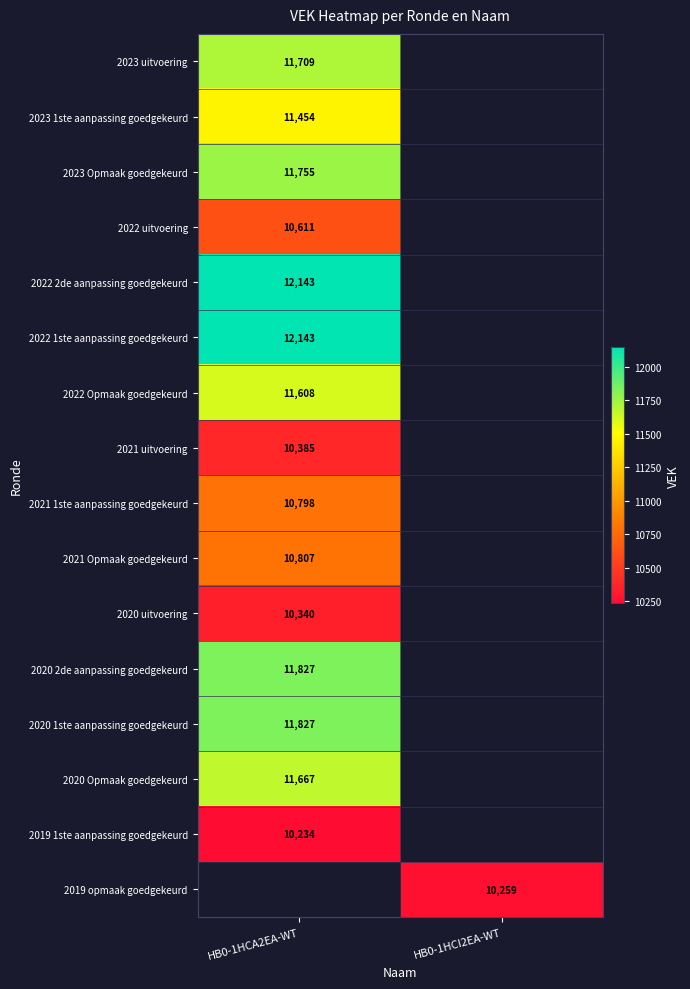

Is it true that 2021 Opmaak goedgekeurd equals 18898 at HB0-1HCA2EA-WT?

False